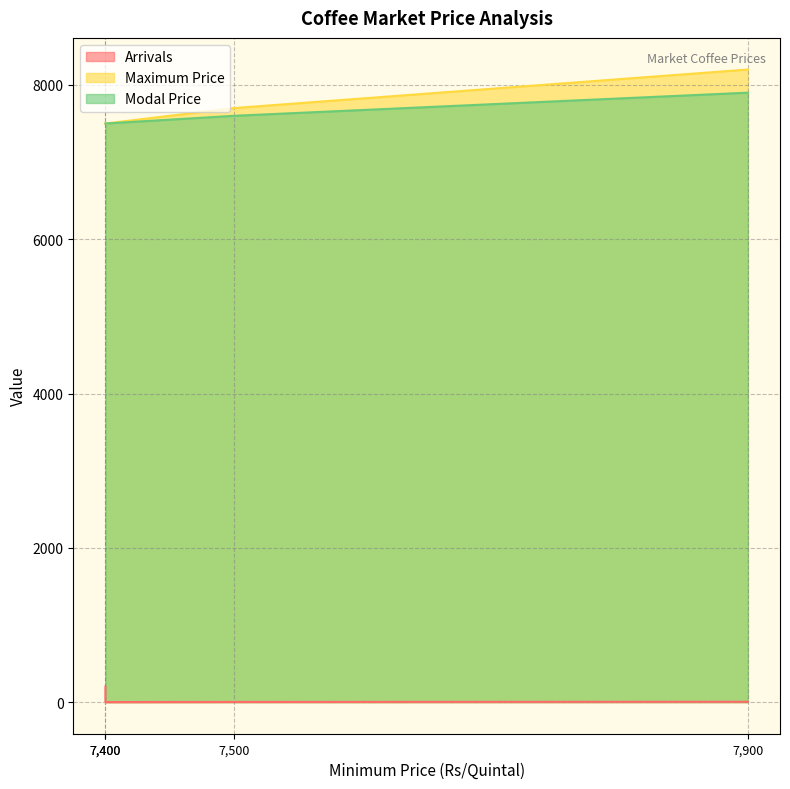

What is the label of the 3rd point from the left?

7400